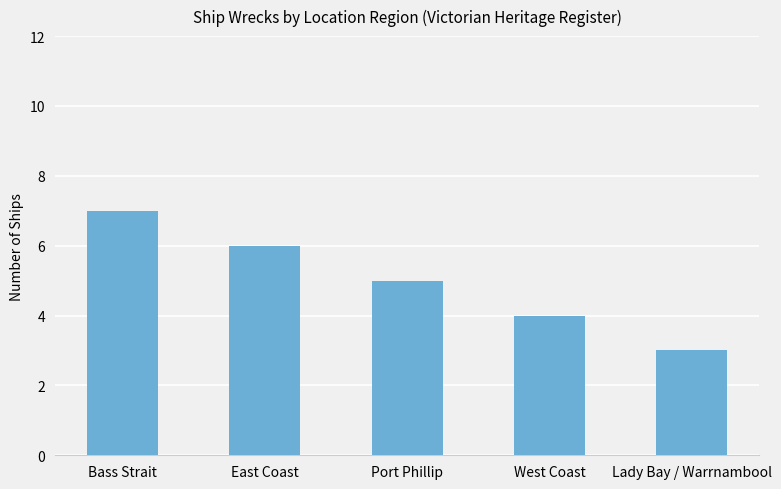

What is the difference between the maximum and minimum values?

4